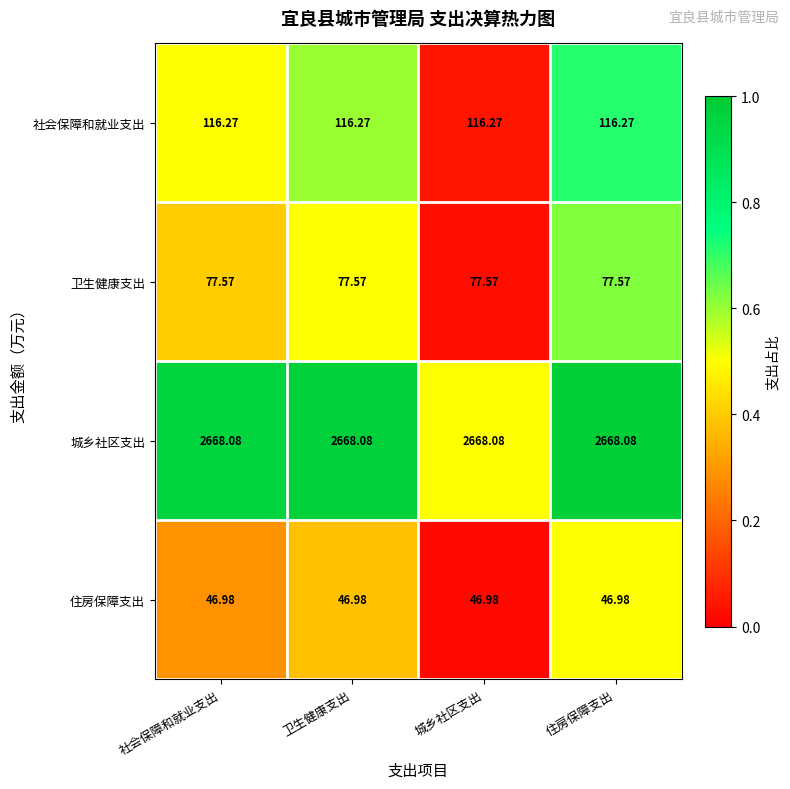

Rank the series by their maximum value, from highest to lowest.

城乡社区支出, 社会保障和就业支出, 卫生健康支出, 住房保障支出